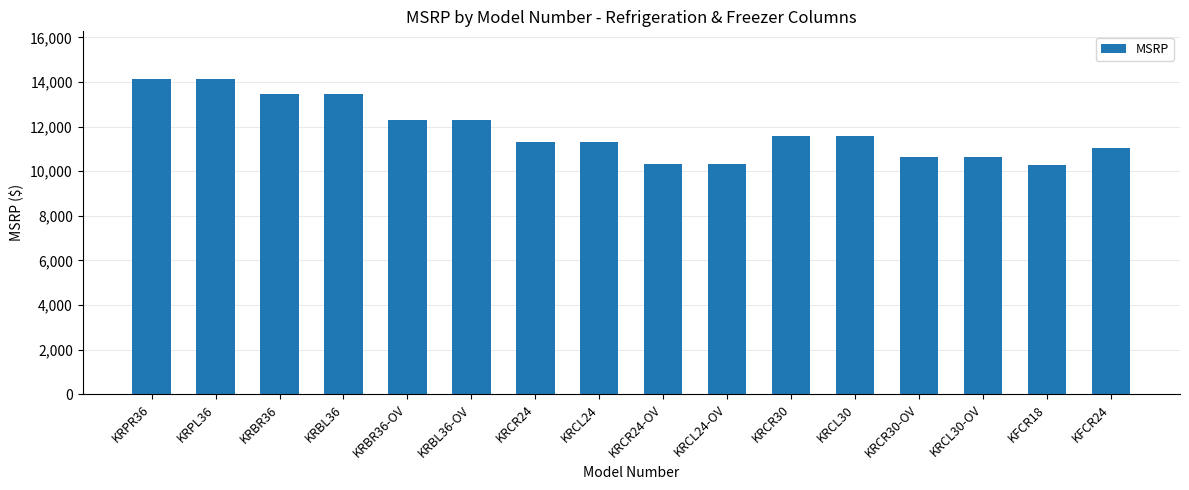

Reading left to right, extract all data points from this chart.

KRPR36=14149	KRPL36=14149	KRBR36=13449	KRBL36=13449	KRBR36-OV=12309	KRBL36-OV=12309	KRCR24=11319	KRCL24=11319	KRCR24-OV=10329	KRCL24-OV=10329	KRCR30=11599	KRCL30=11599	KRCR30-OV=10619	KRCL30-OV=10619	KFCR18=10259	KFCR24=11039